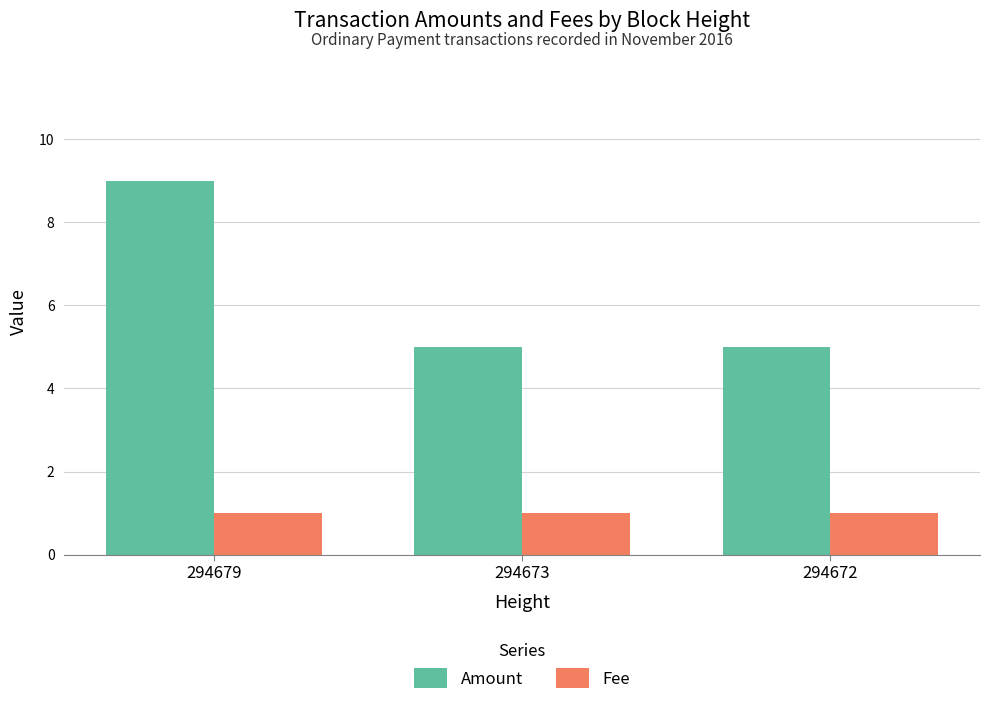

What is the value of the Fee bar at the 2nd from the left?

1